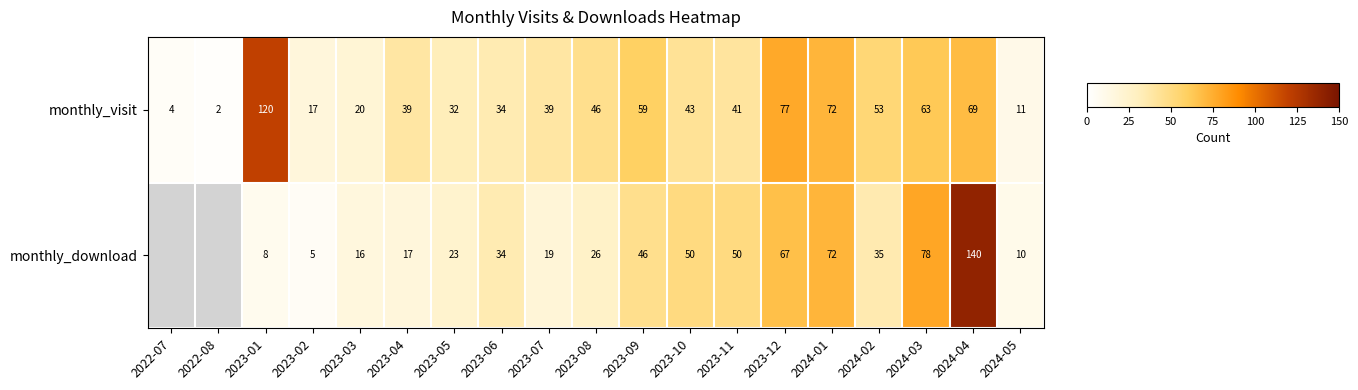

At which category is the sum across all series the highest?

2024-04